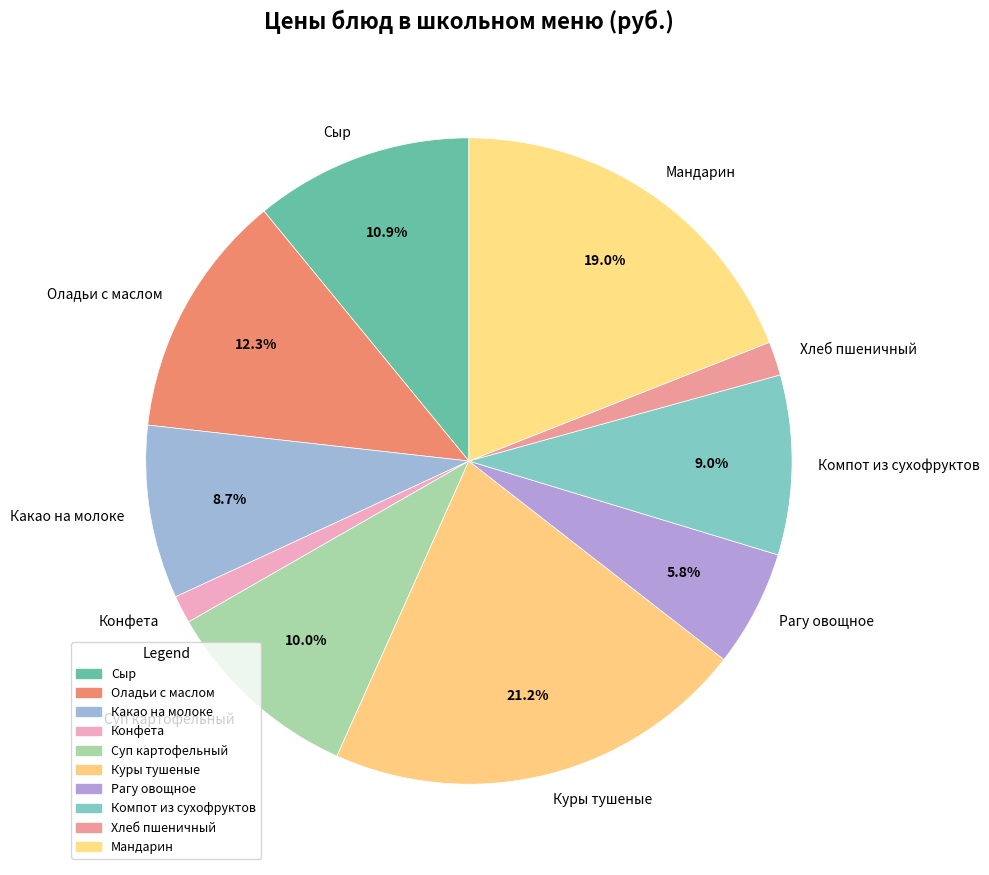

What is the ratio of the value at Конфета to the value at Рагу овощное?

0.2